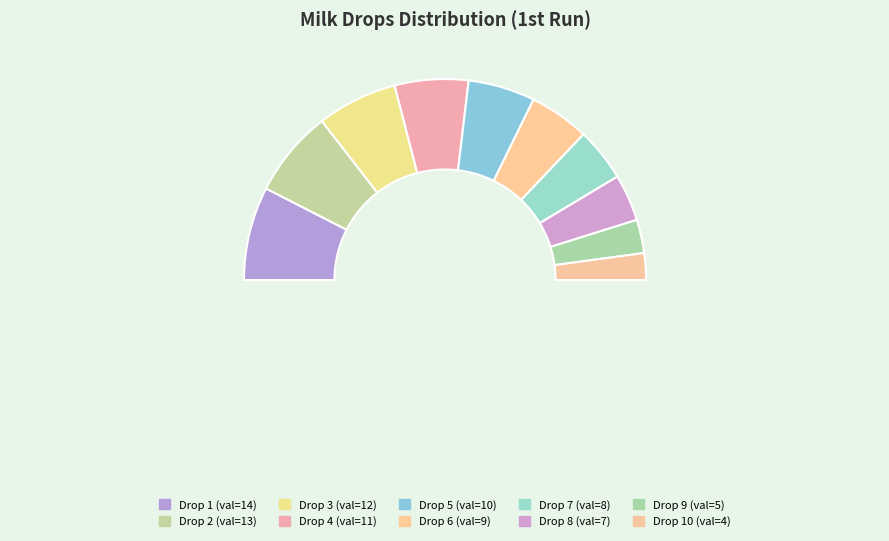

Which has a higher value, 5 or 2?

2